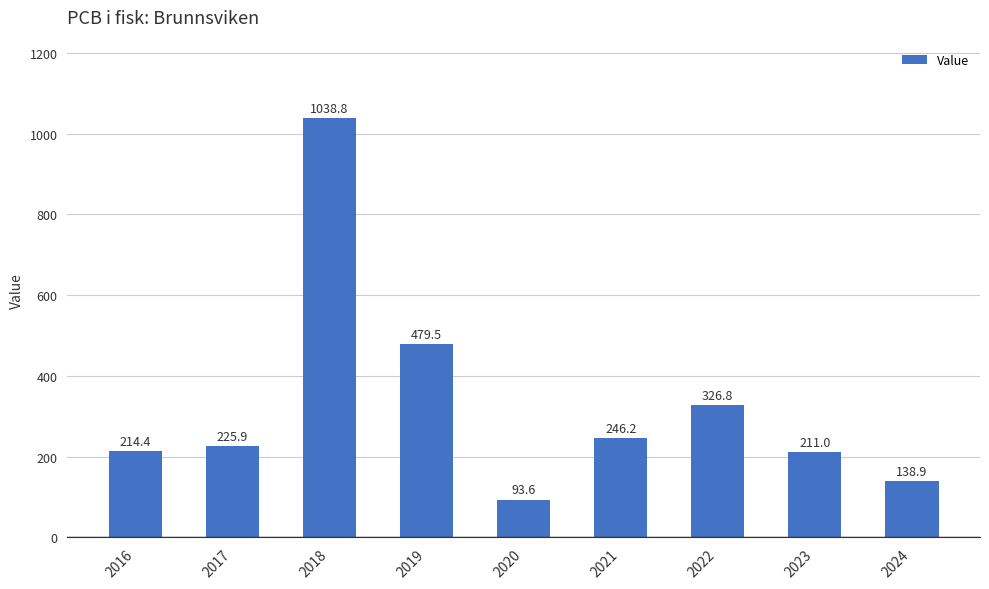

The value at 2021 is 246.2. True or false?

True